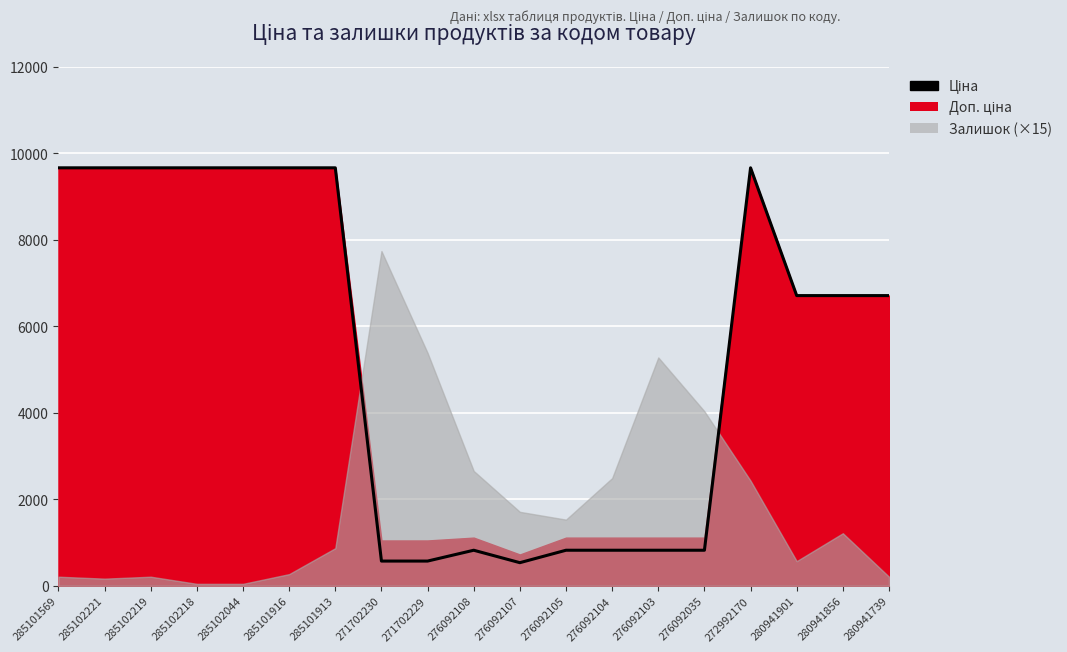

Reading left to right, list all the values displayed in this chart.

285101569=9664.7	285102221=9664.7	285102219=9664.7	285102218=9664.7	285102044=9664.7	285101916=9664.7	285101913=9664.7	271702230=571.6	271702229=571.6	276092108=822.0	276092107=534.3	276092105=822.0	276092104=822.0	276092103=822.0	276092035=822.0	272992170=9664.7	280941901=6710.2	280941856=6710.2	280941739=6710.2